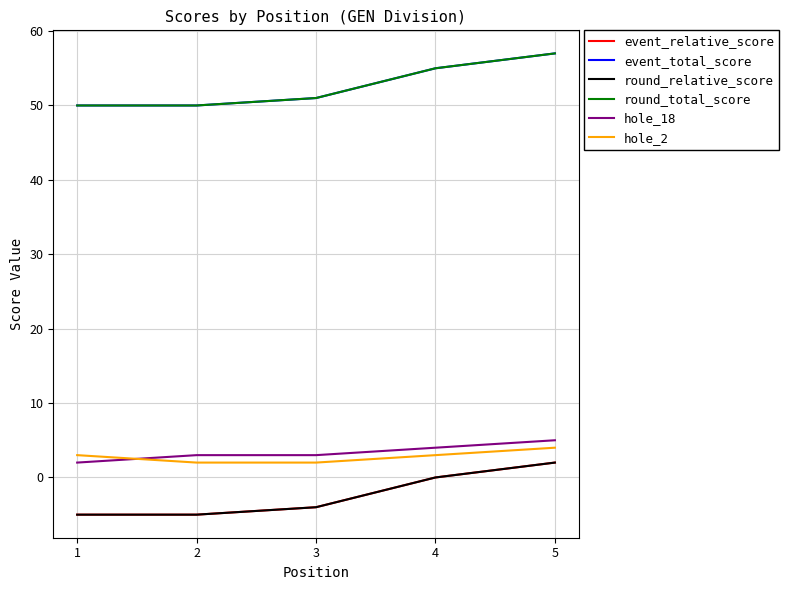

Is this an area chart (filled region under the line)?

No